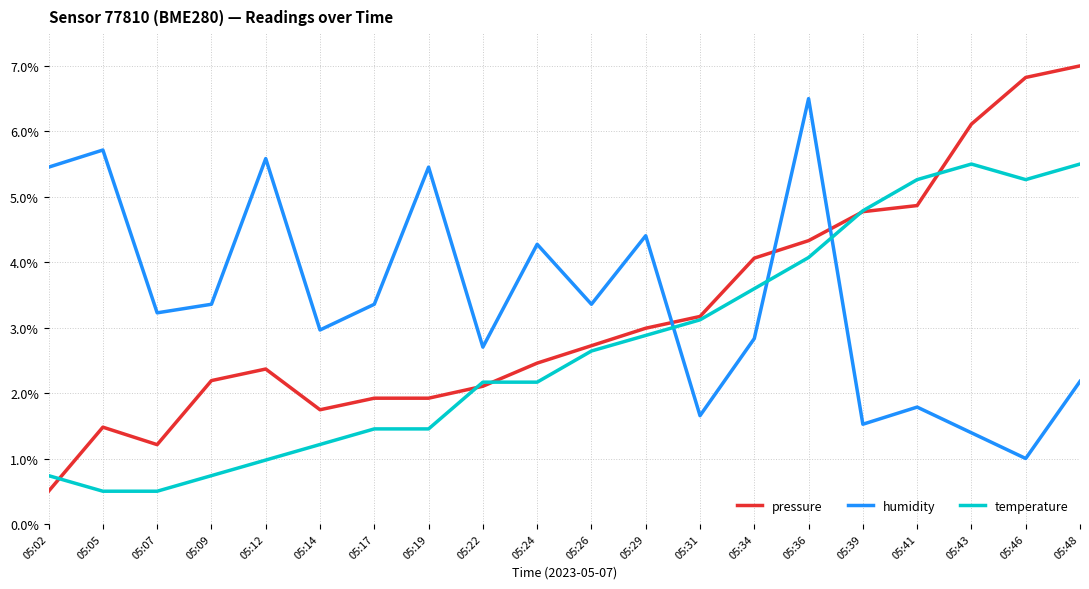

Does the chart have visible grid lines?

Yes